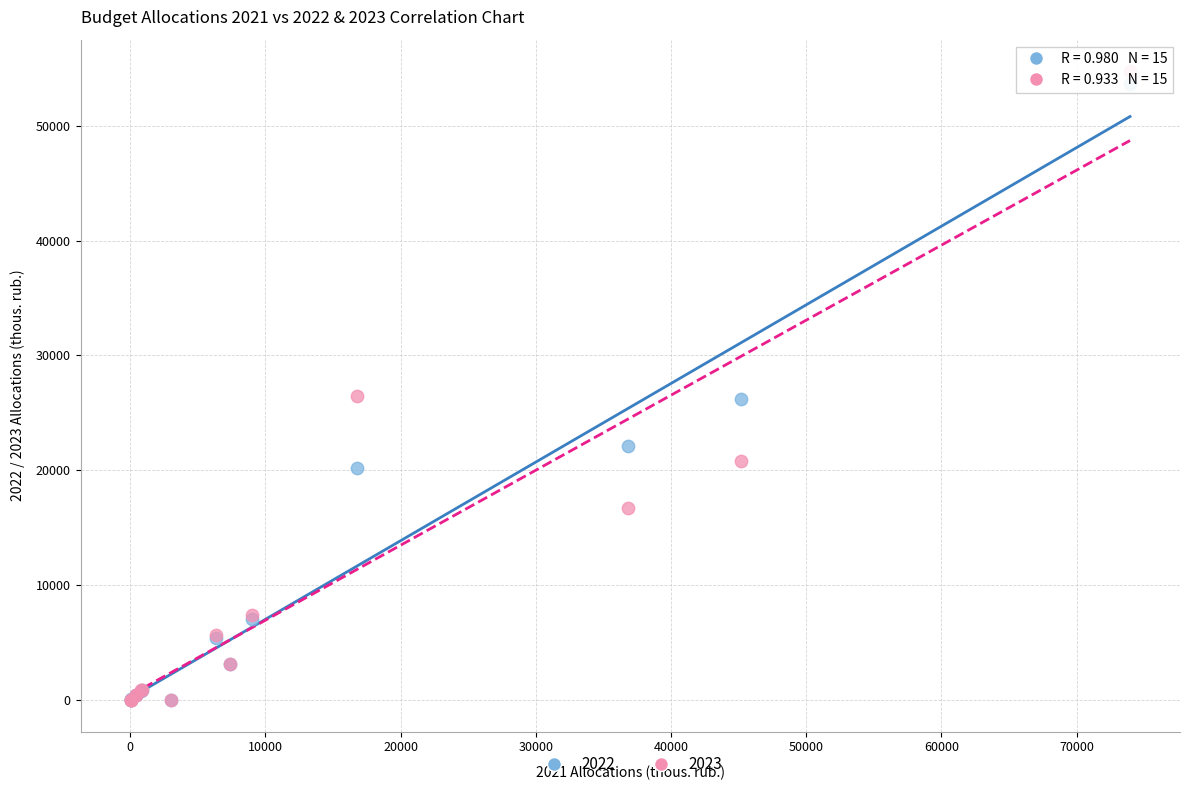

Which series has the widest spread of Y values?

2023